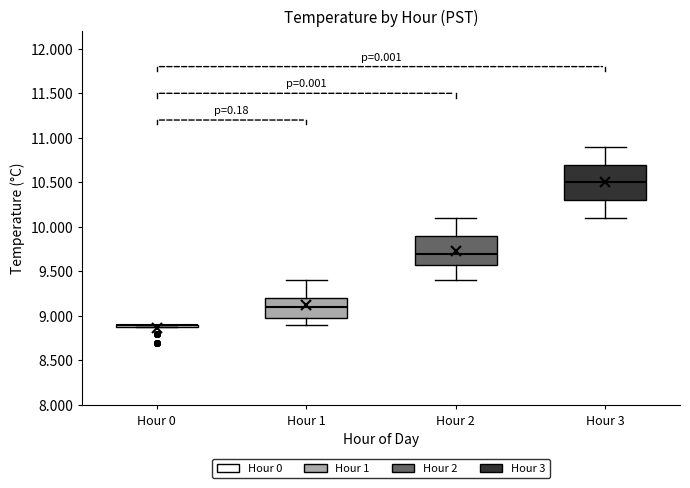

Reading left to right, read every box against the y-axis: the position of its median line, the range the box covers, and the ends of its whiskers. The values are not printed on the chart, so give them approximately, as read against the axis.

Hour 0: box collapsed to a line at 8.9, whiskers 8.9 to 8.9
Hour 1: median 9.1, box 9.0 to 9.2, whiskers 8.9 to 9.4
Hour 2: median 9.7, box 9.6 to 9.9, whiskers 9.4 to 10.1
Hour 3: median 10.5, box 10.3 to 10.7, whiskers 10.1 to 10.9